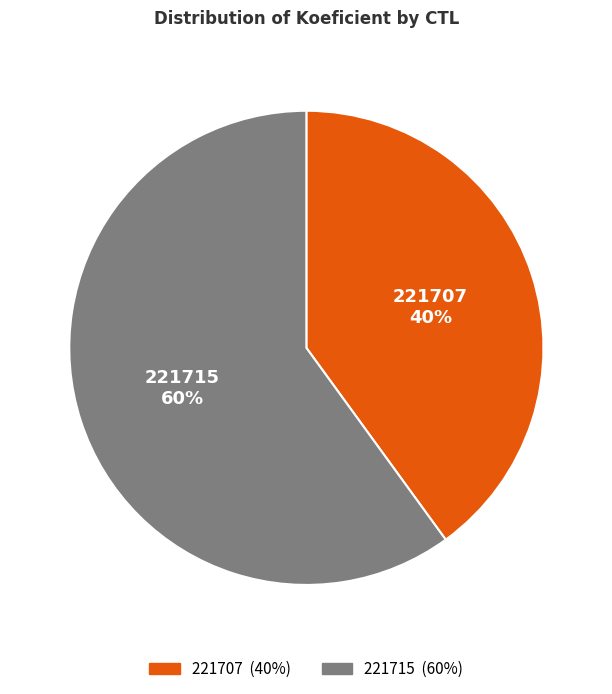

What is the ratio of the value at 221715 to the value at 221707?

1.5